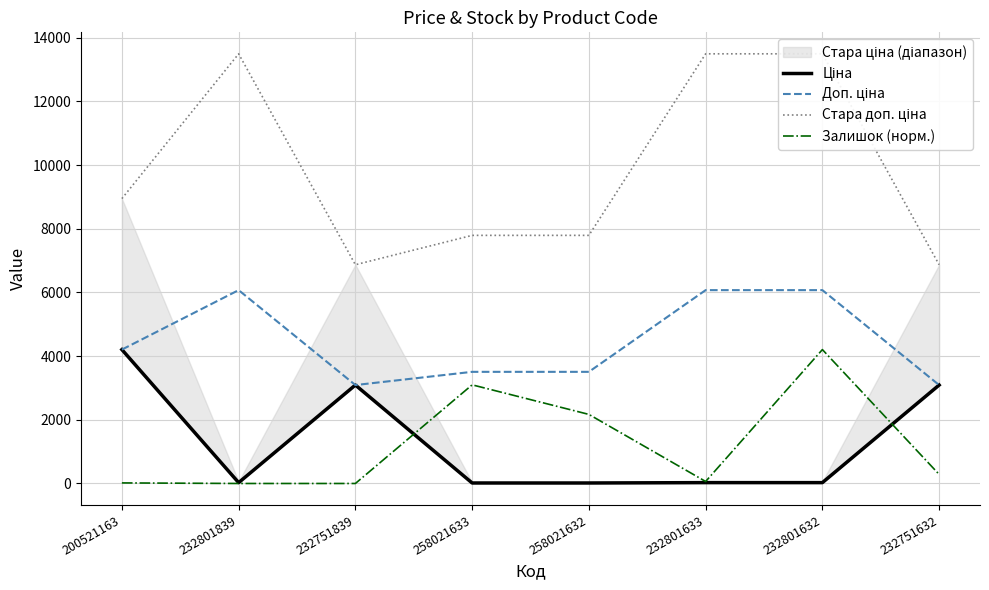

Is it true that Доп. ціна equals 3506.0 at 258021633?

True